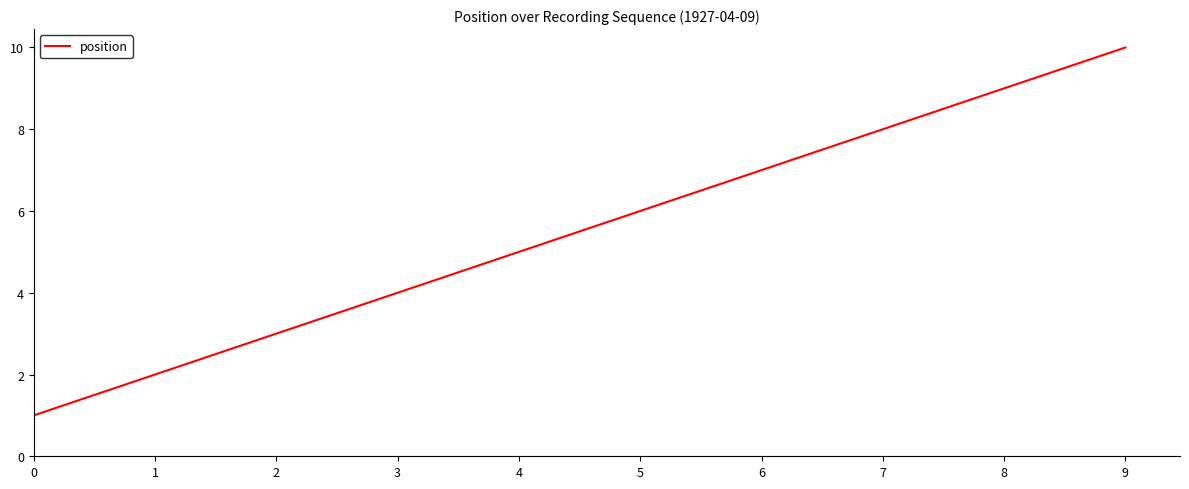

How many lines are shown in the chart?

1